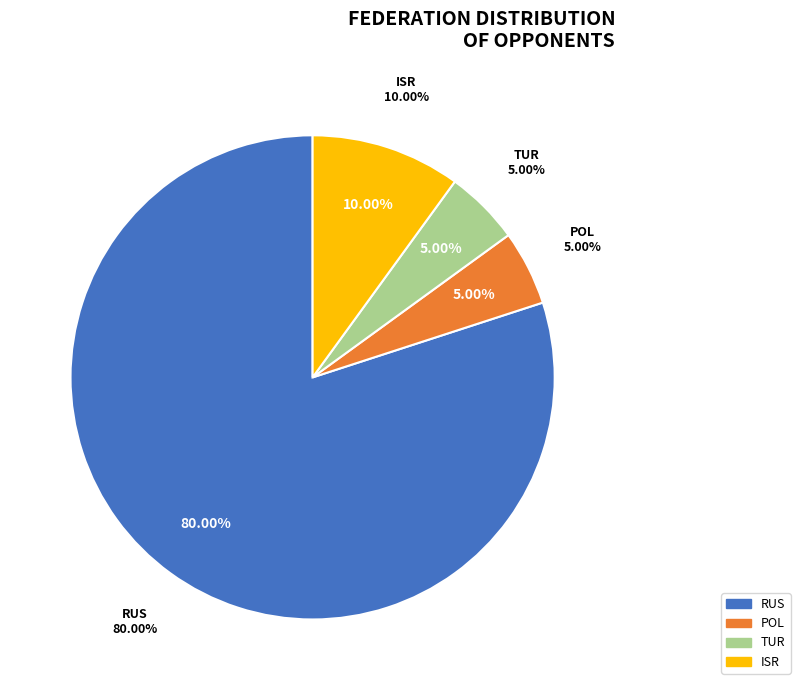

True or false: POL accounts for 5% of the total.

True